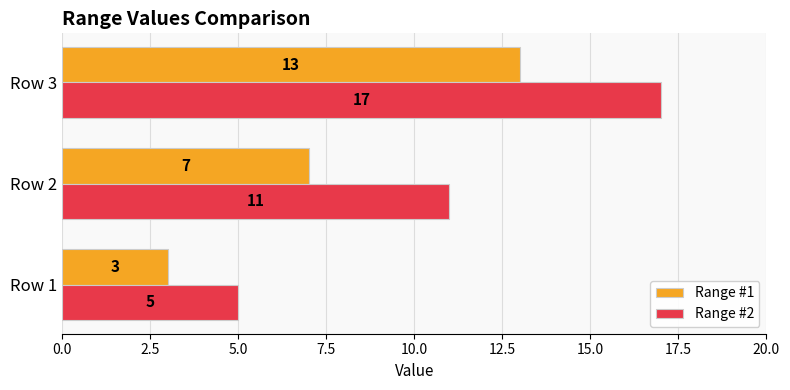

Rank the series by their maximum value, from lowest to highest.

Range #1, Range #2